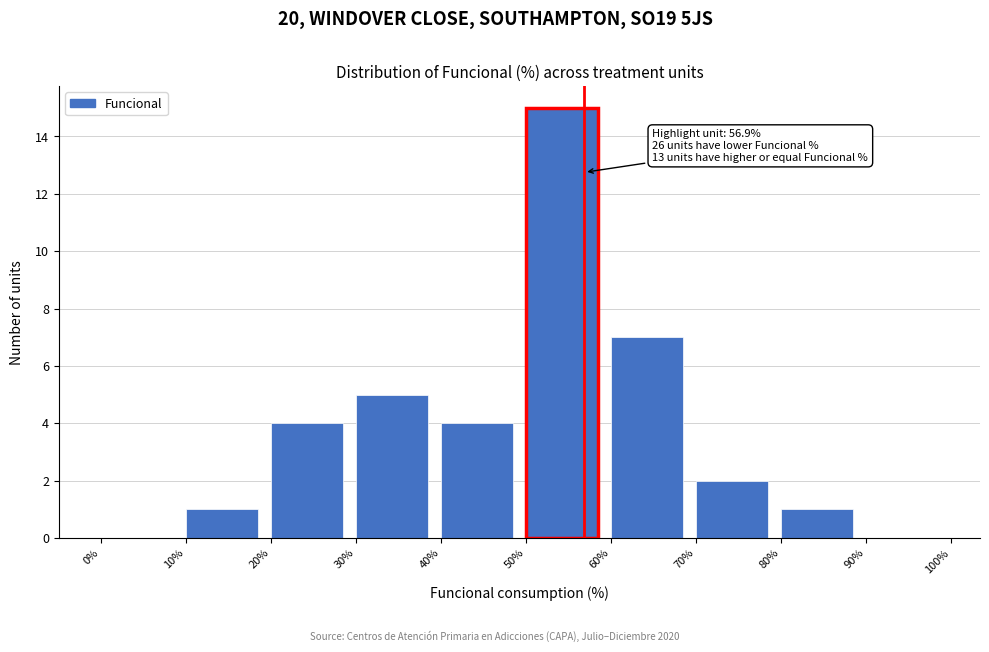

Over which range of the x-axis is the bar tallest?

50% to 60%